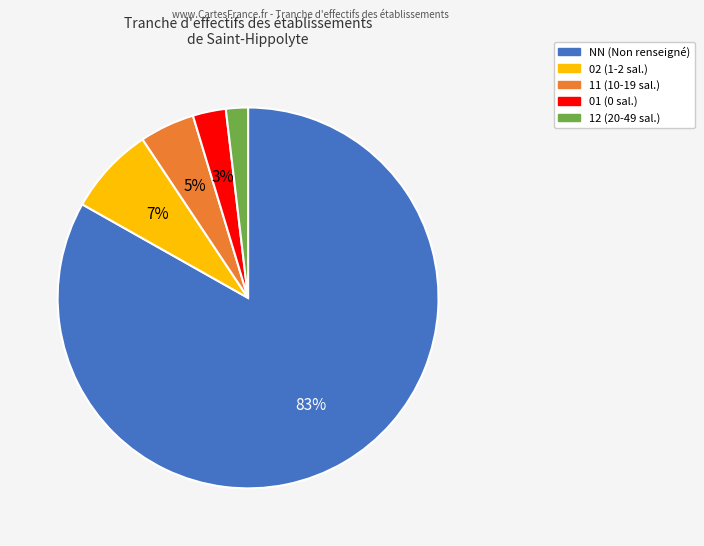

To the nearest percent, what is the difference between the largest and smallest slice percentages?

81%